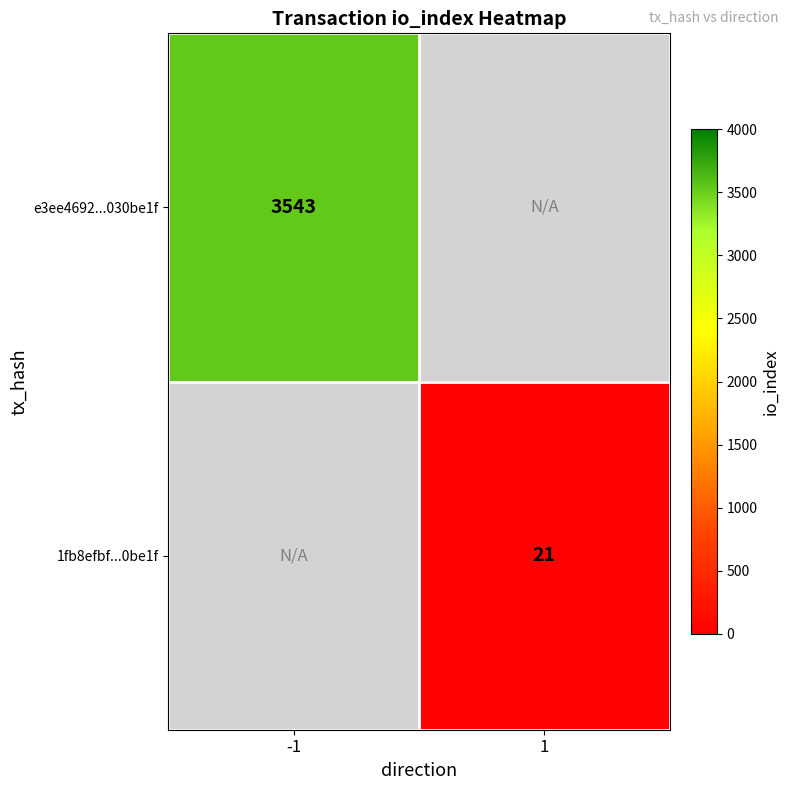

The e3ee4692...030be1f series shows 3543 at -1. True or false?

True